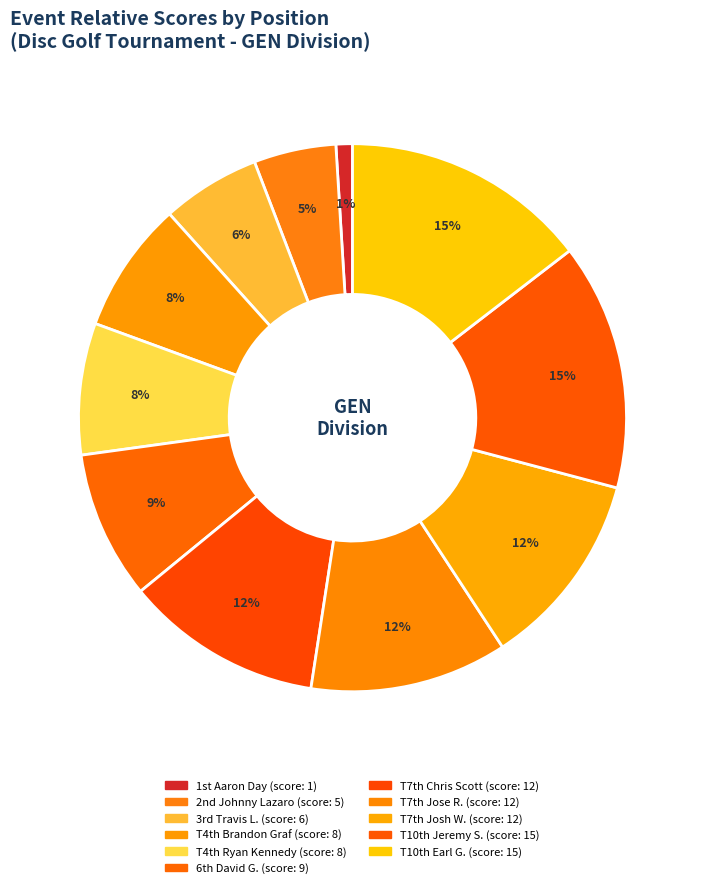

How many slices are in this pie chart?

11